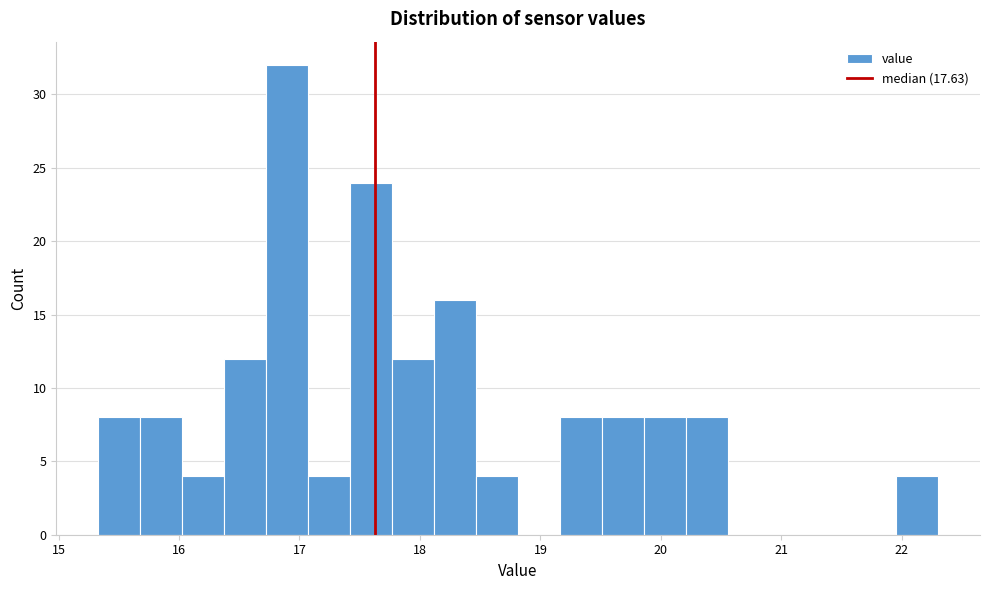

Read against the x-axis, roughly where is the centre of the tallest bar?

16.9